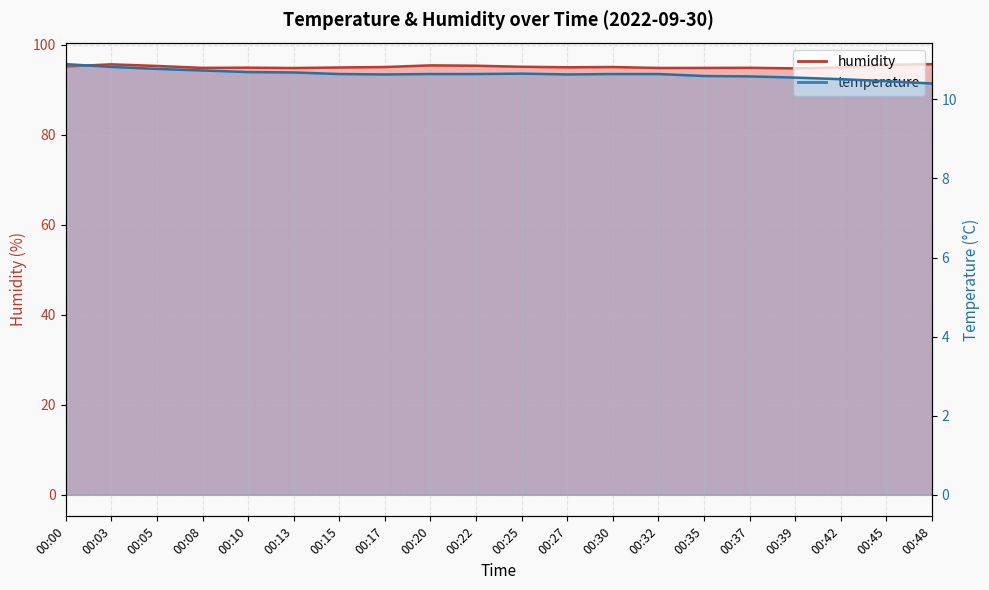

True or false: temperature has a value of 16.3 at 00:35.

False